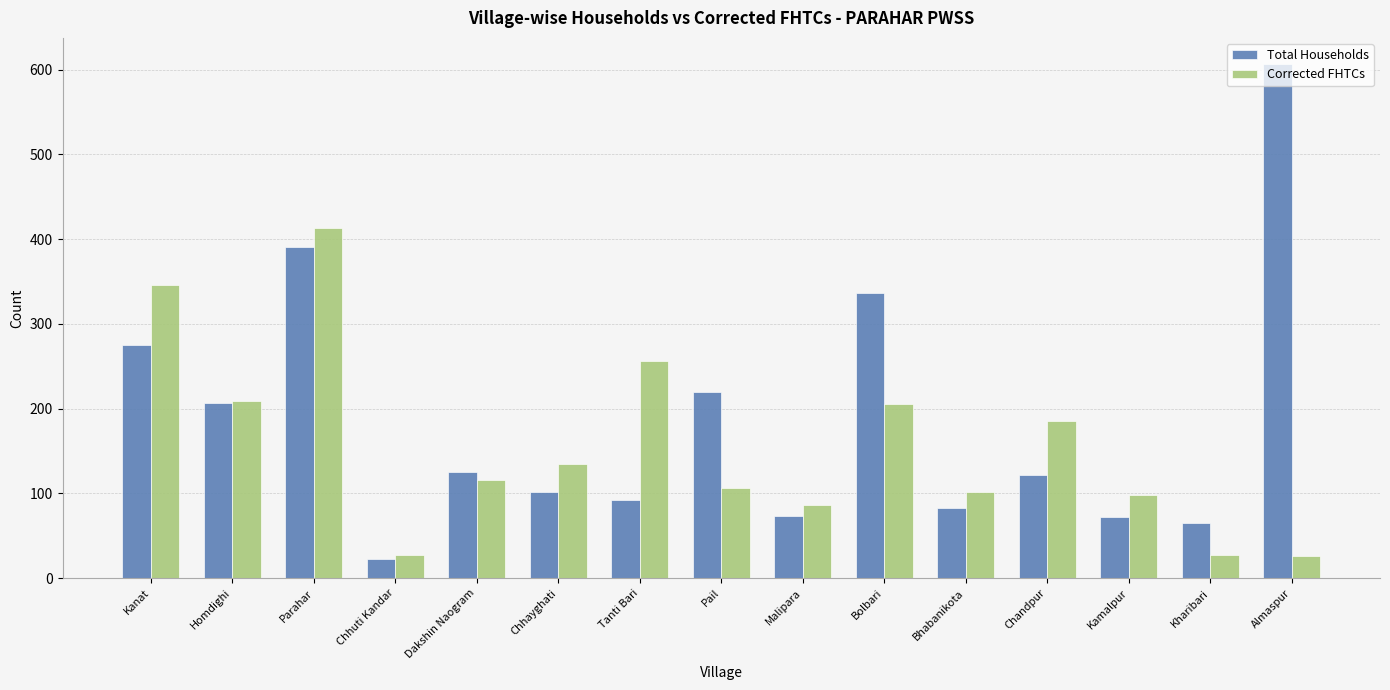

At which label is Total Households closest to 315?

Bolbari